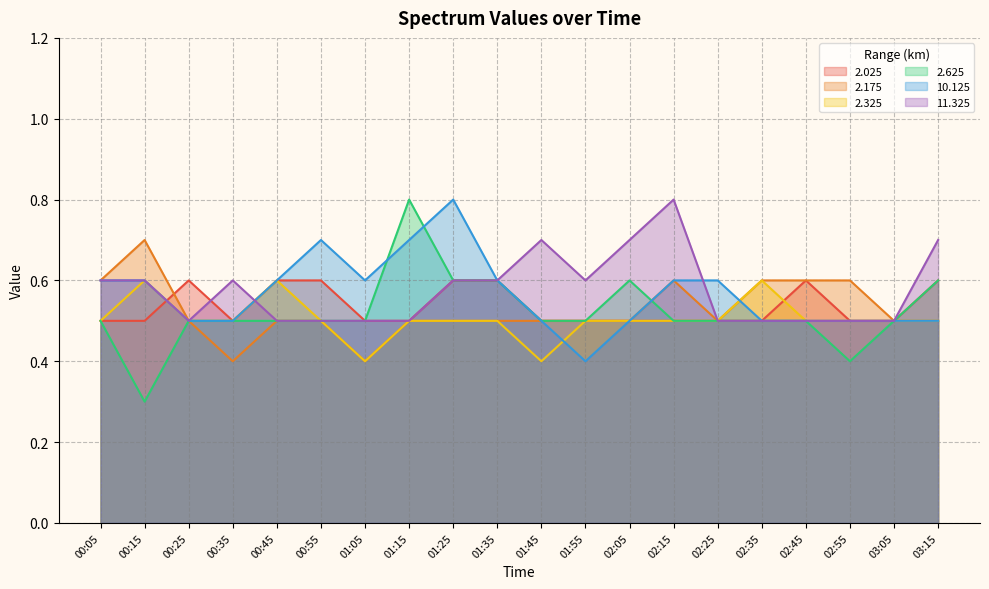

What is the difference between the maximum and minimum values in the 2.025 series?

0.1